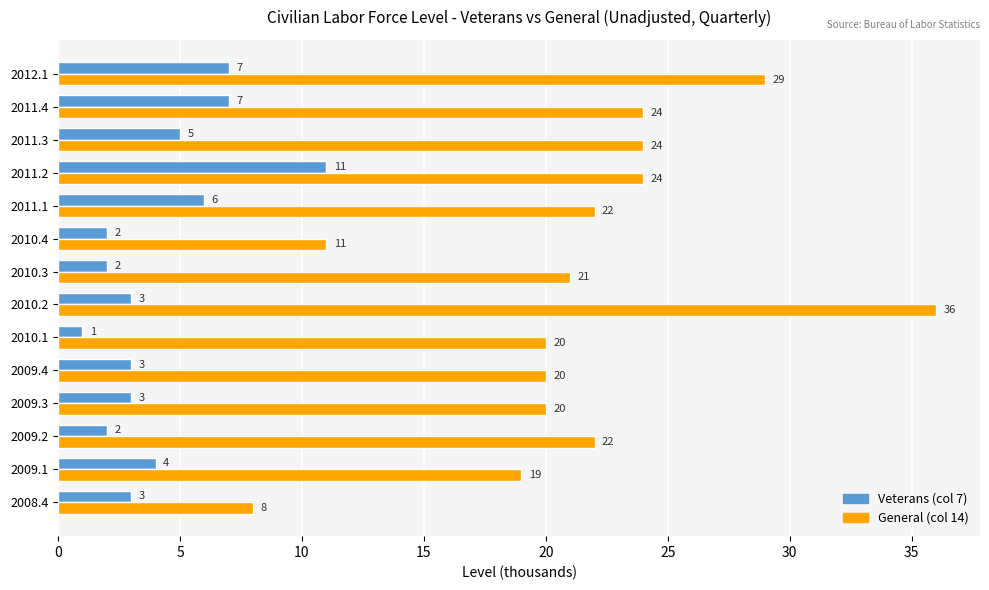

Count the Veterans (col 7) values in the range 2 to 6.

10